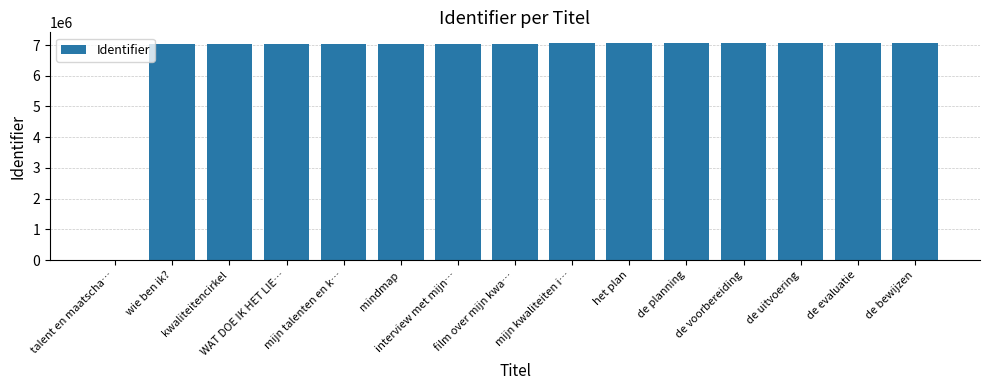

What is the maximum value shown in the chart?

7059672